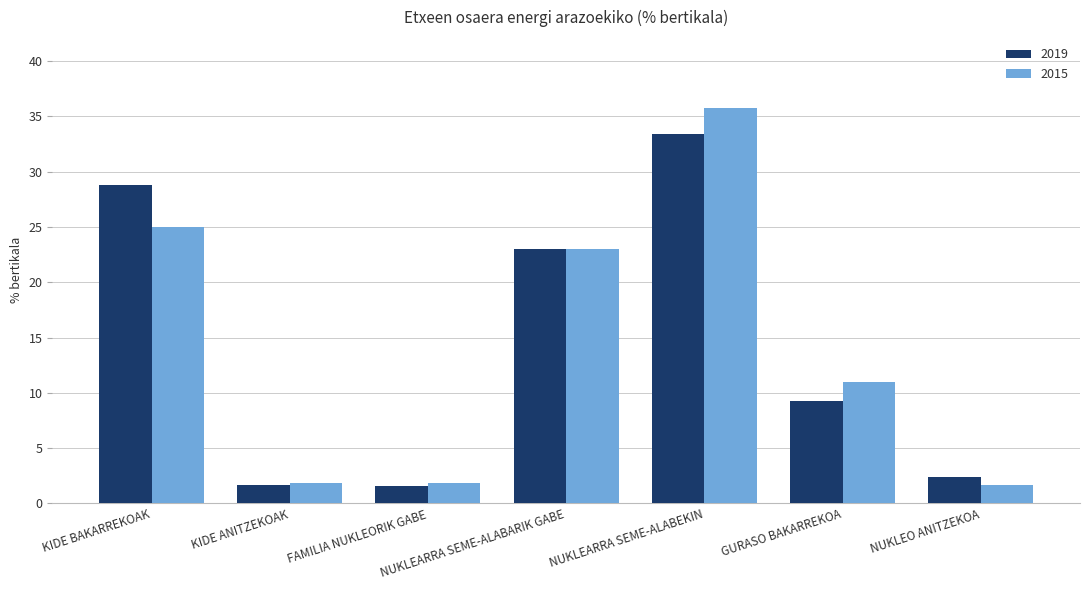

Which series has the largest range (max minus min)?

2015